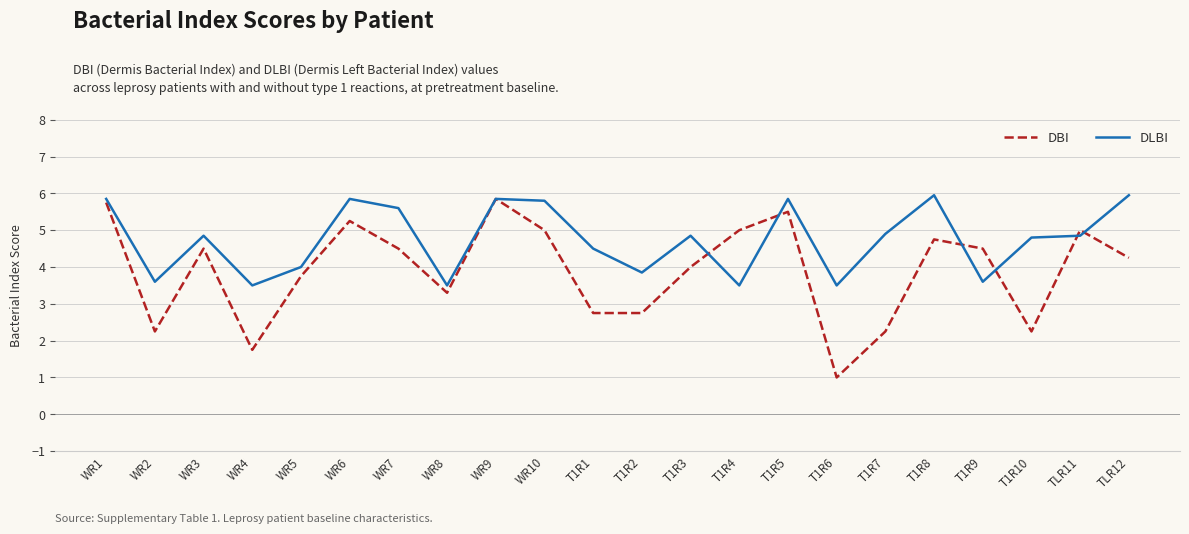

What are all the series names shown in the legend?

DBI, DLBI